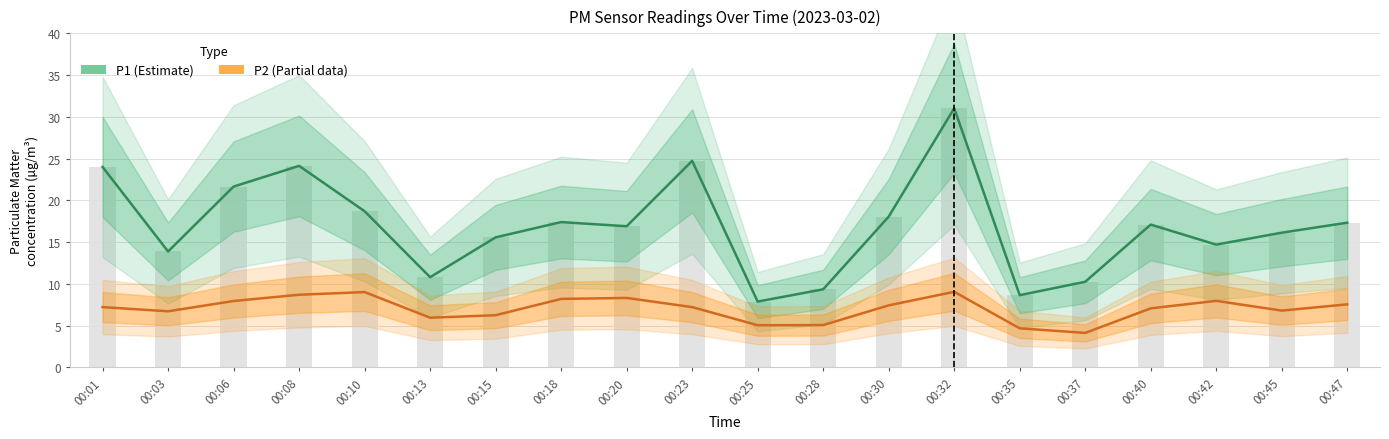

What is the difference between the maximum and minimum values in the P1 (PM10) series?

23.1